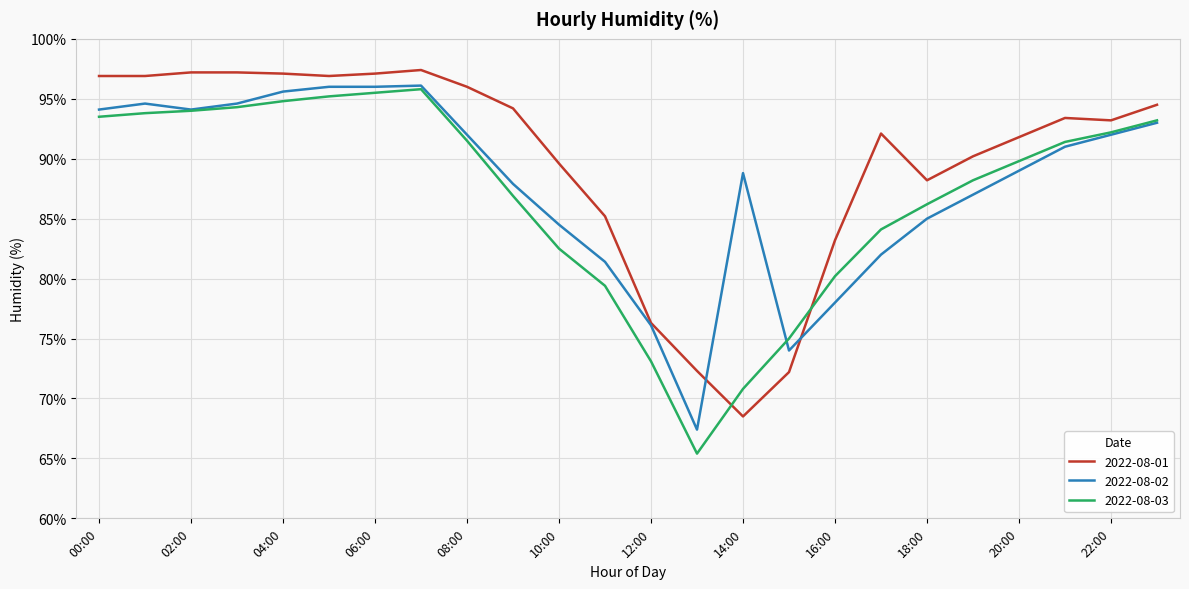

Count the number of data series in this chart.

3